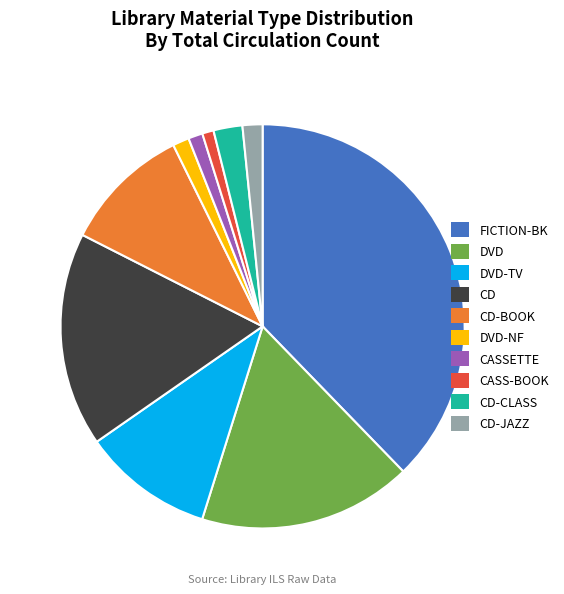

Between DVD-TV and CASSETTE, which is larger?

DVD-TV